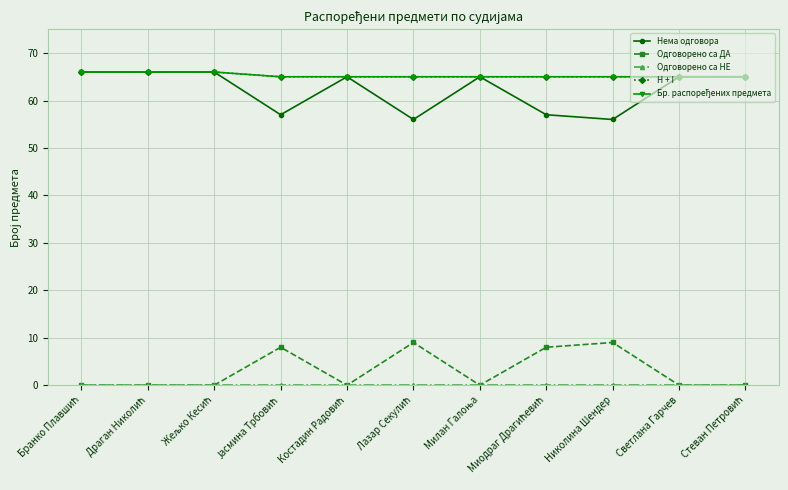

Does the chart have visible grid lines?

Yes